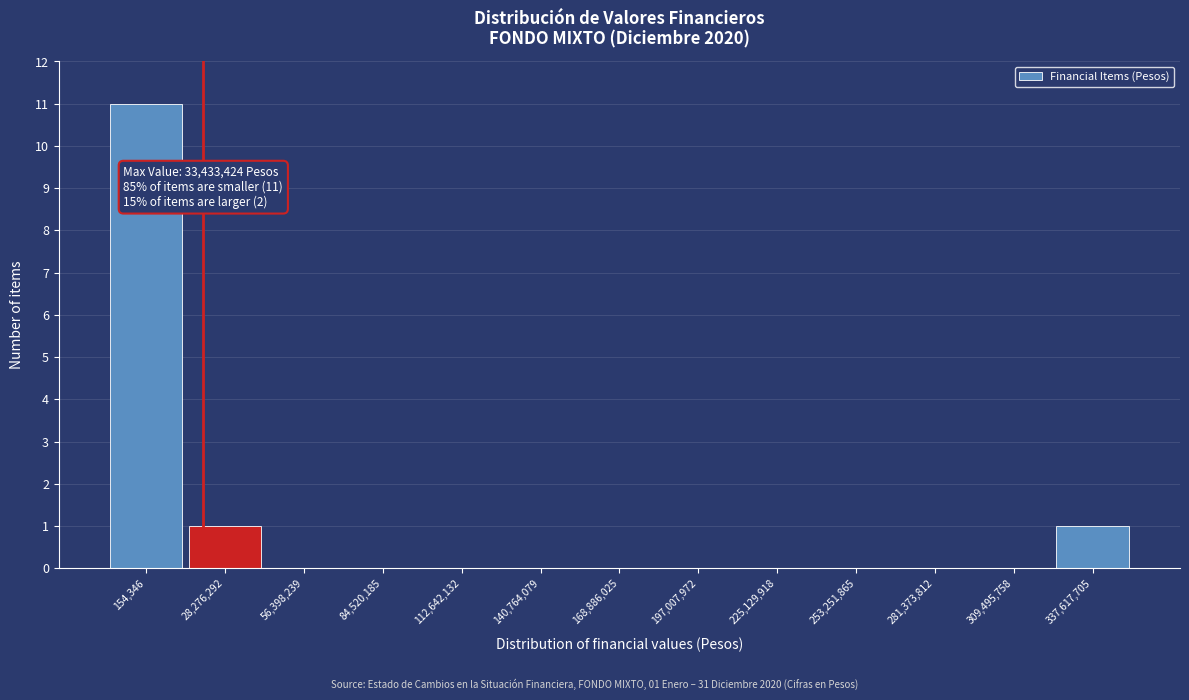

Reading left to right, extract all data points from this chart.

154,346=11	28,276,292=1	56,398,239=0	84,520,185=0	112,642,132=0	140,764,079=0	168,886,025=0	197,007,972=0	225,129,918=0	253,251,865=0	281,373,812=0	309,495,758=0	337,617,705=1